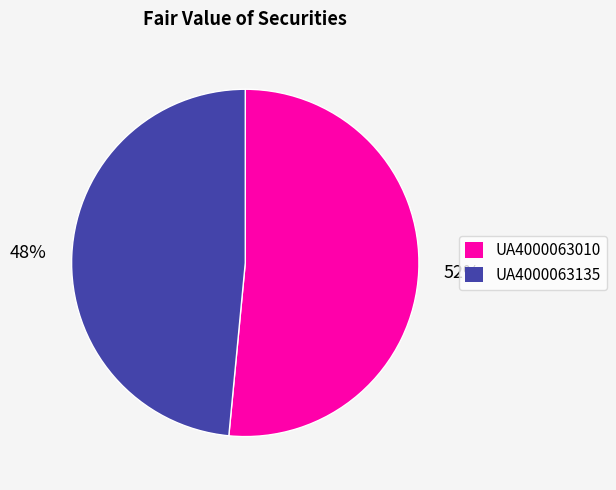

Is there any slice that represents more than half of the pie?

Yes